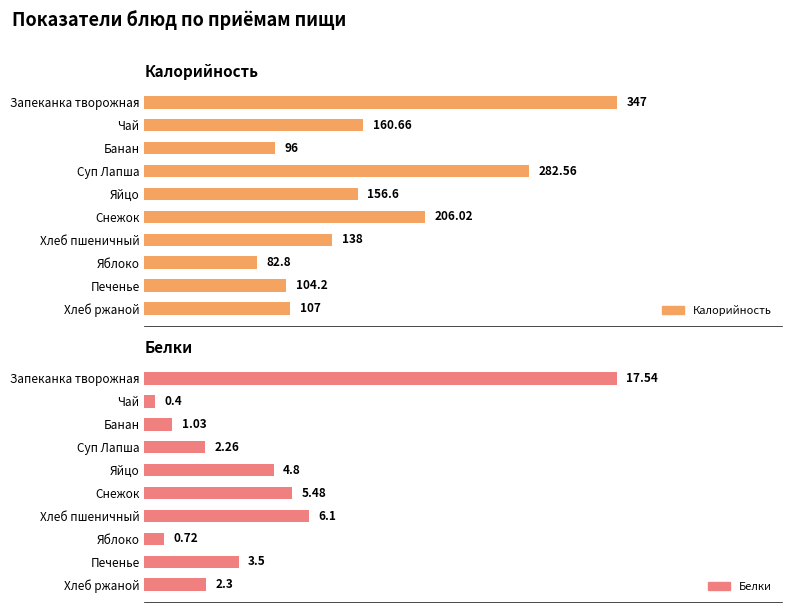

List the series in order of their peak value, highest first.

Калорийность, Белки